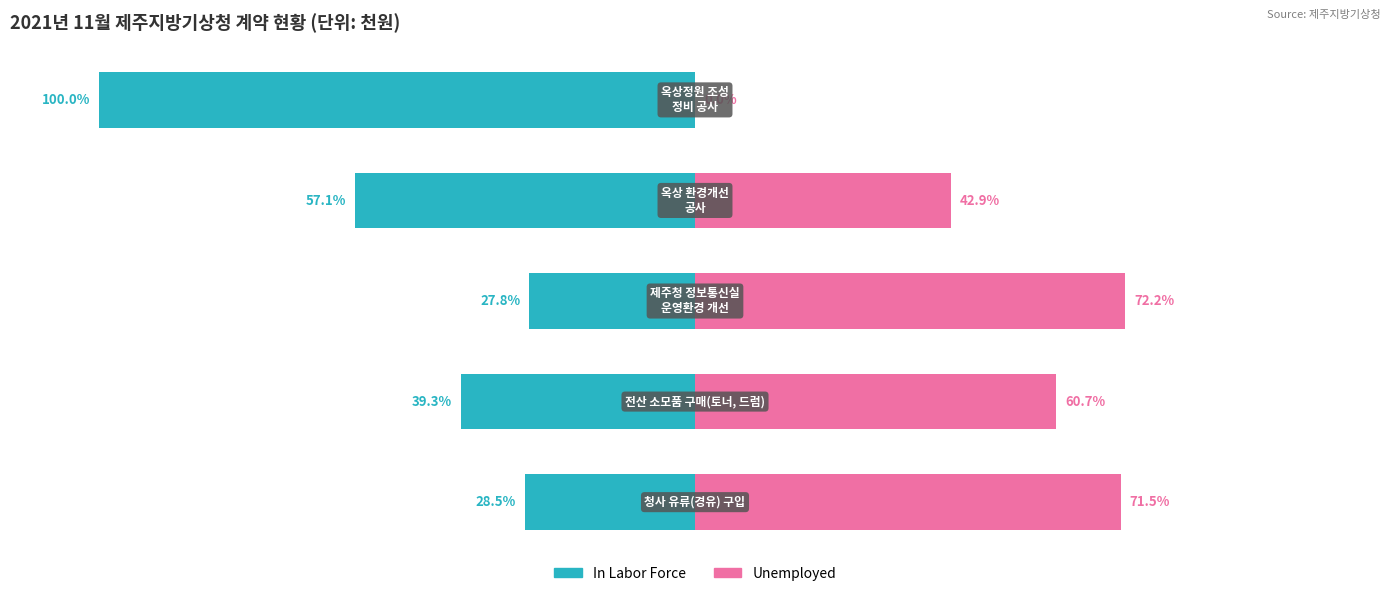

Reading left to right, transcribe all the data shown in this chart.

In Labor Force: 0=-28.5	1=-39.3	2=-27.8	3=-57.1	4=-100.0
Unemployed: 0=71.5	1=60.7	2=72.2	3=42.9	4=0.0